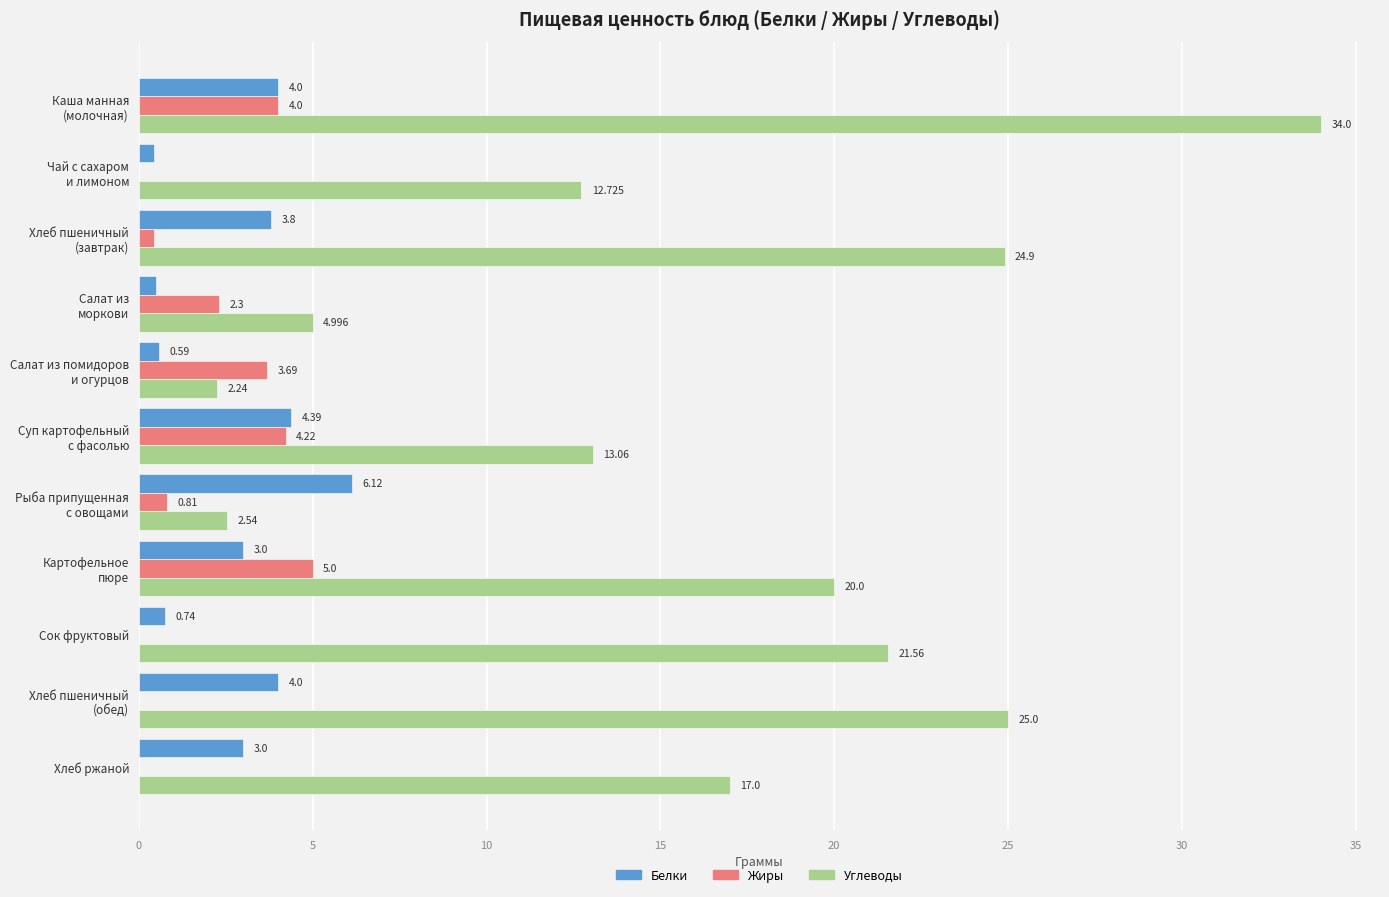

How many values in the Жиры series exceed 0?

7